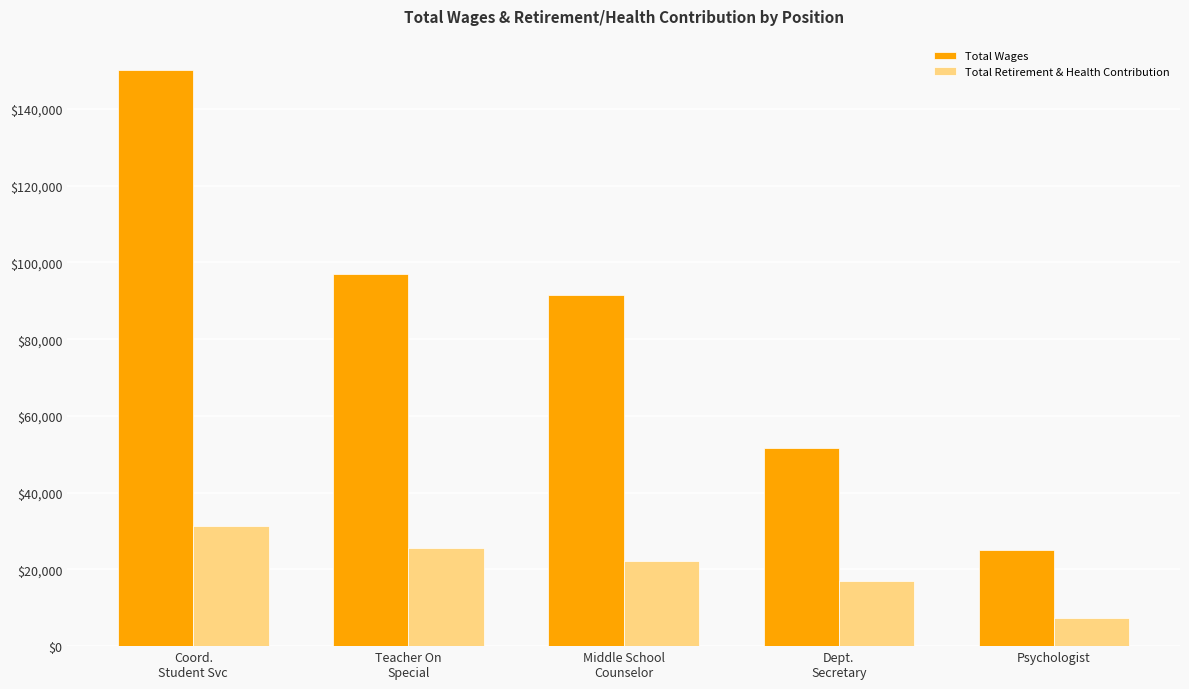

Which series changed the most between Teacher On
Special and Dept.
Secretary?

Total Wages